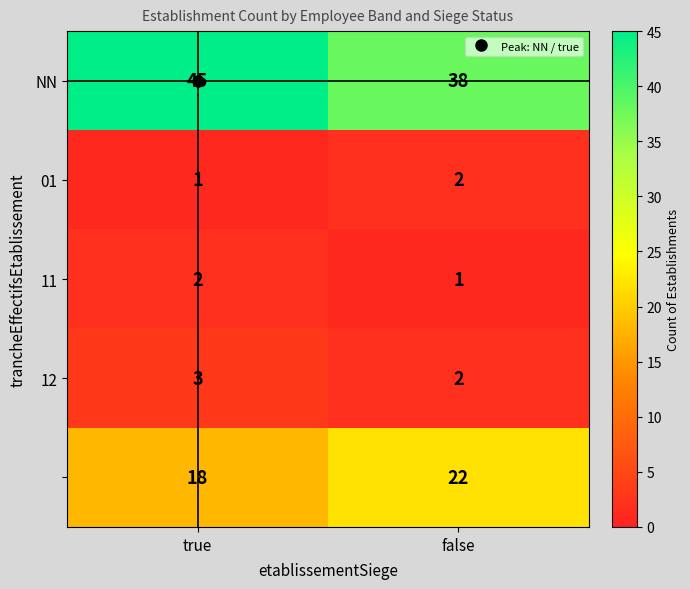

What is the difference between the highest and lowest values at true?

44